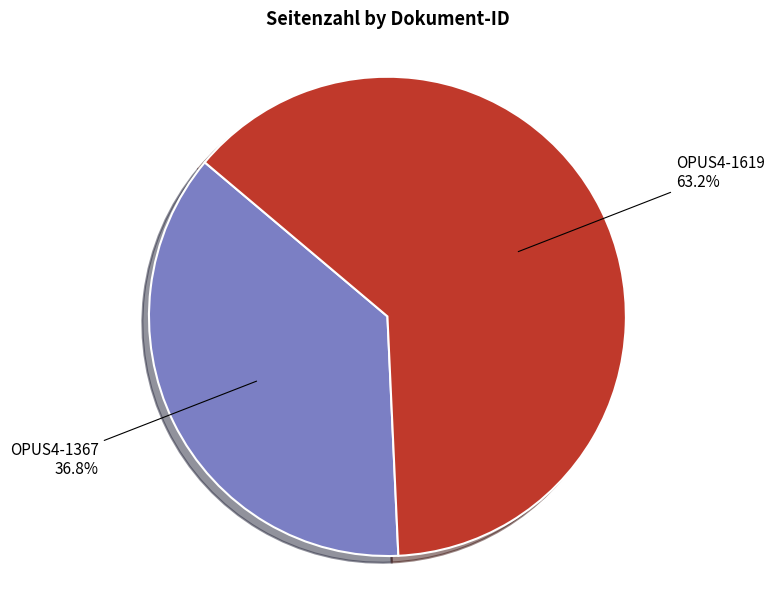

Count the number of slices in the pie.

2